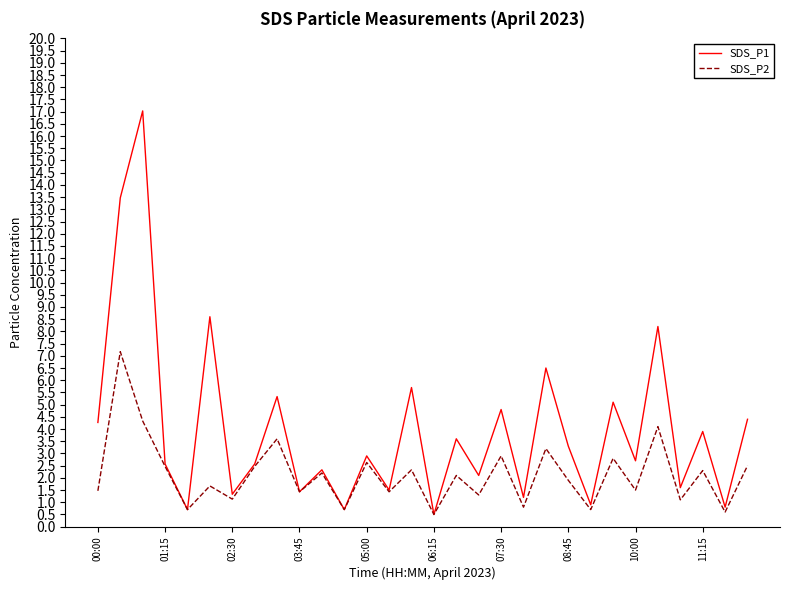

List the series in order of their overall mean, lowest first.

SDS_P2, SDS_P1